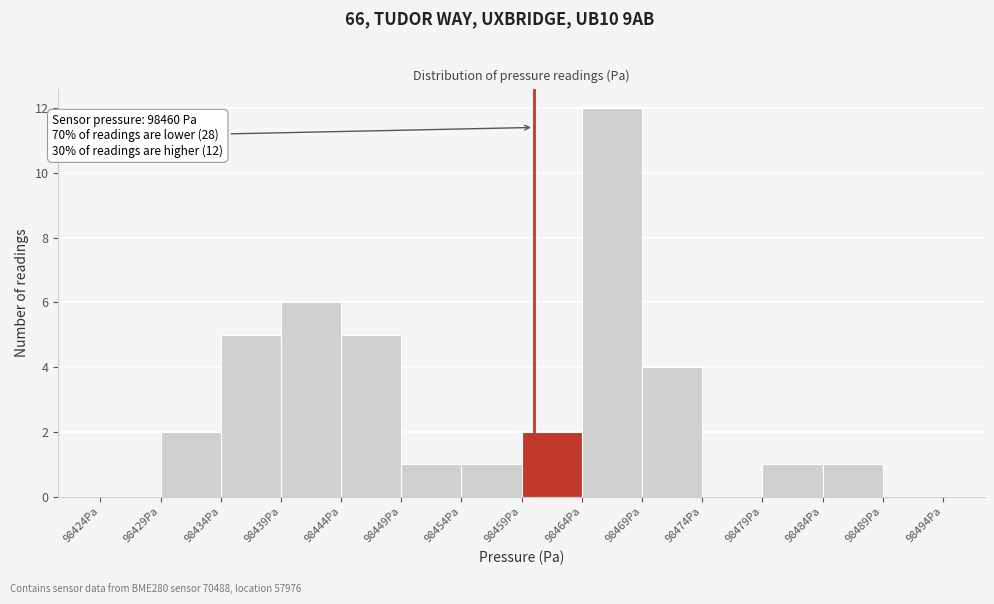

Which range on the x-axis has the tallest bar?

98464 to 98469